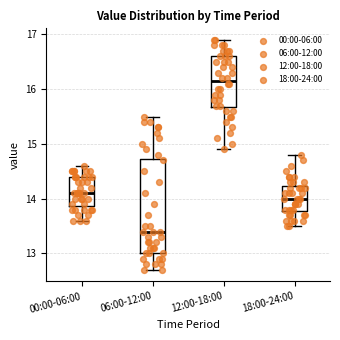

Reading left to right, transcribe this box plot: for each box, give where its median line is, the range the box spans, and where its two whiskers end, as read against the y-axis. The values are not printed on the chart, so give them approximately, as read against the axis.

00:00-06:00: median 14.1, box 13.9 to 14.4, whiskers 13.6 to 14.6
06:00-12:00: median 13.4, box 13.0 to 14.7, whiskers 12.7 to 15.5
12:00-18:00: median 16.2, box 15.7 to 16.6, whiskers 14.9 to 16.9
18:00-24:00: median 14.0, box 13.8 to 14.2, whiskers 13.5 to 14.8